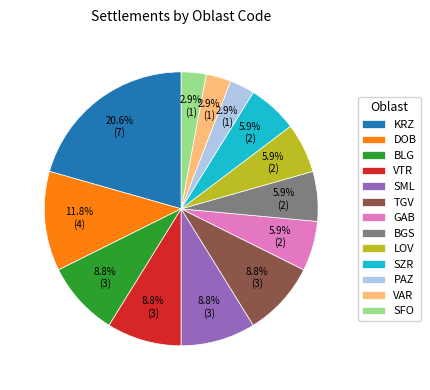

Between GAB and DOB, which is larger?

DOB